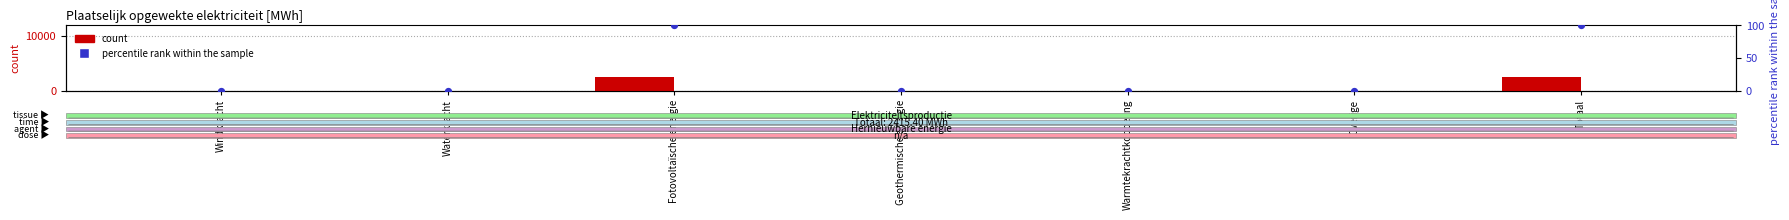

At how many categories does at least one series exceed 1269?

2